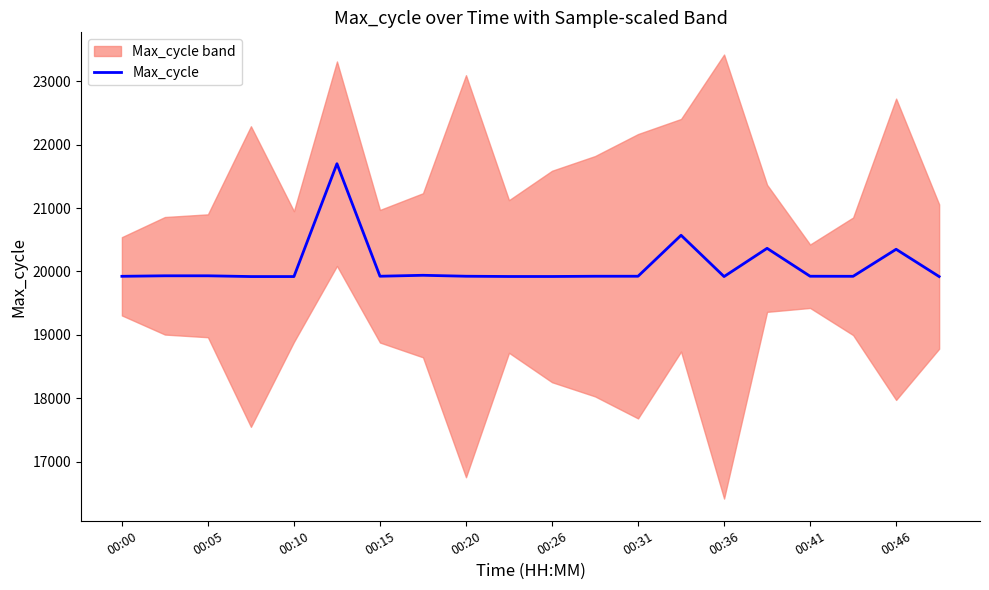

Does the chart have visible grid lines?

No